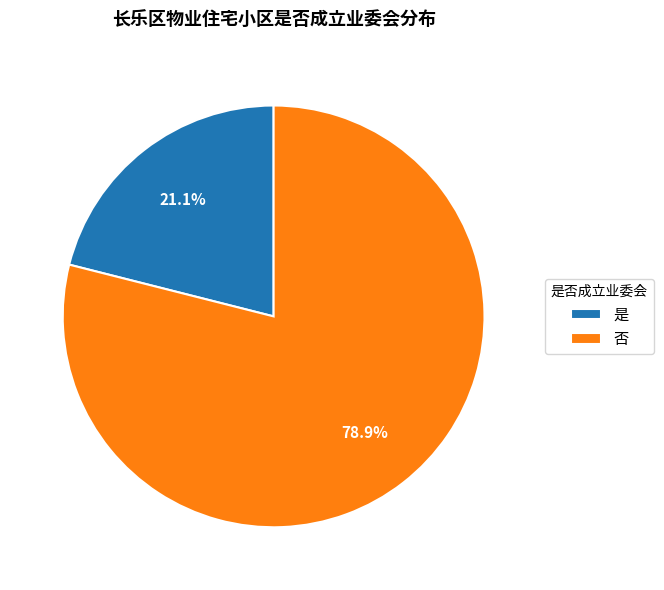

Count the number of slices in the pie.

2